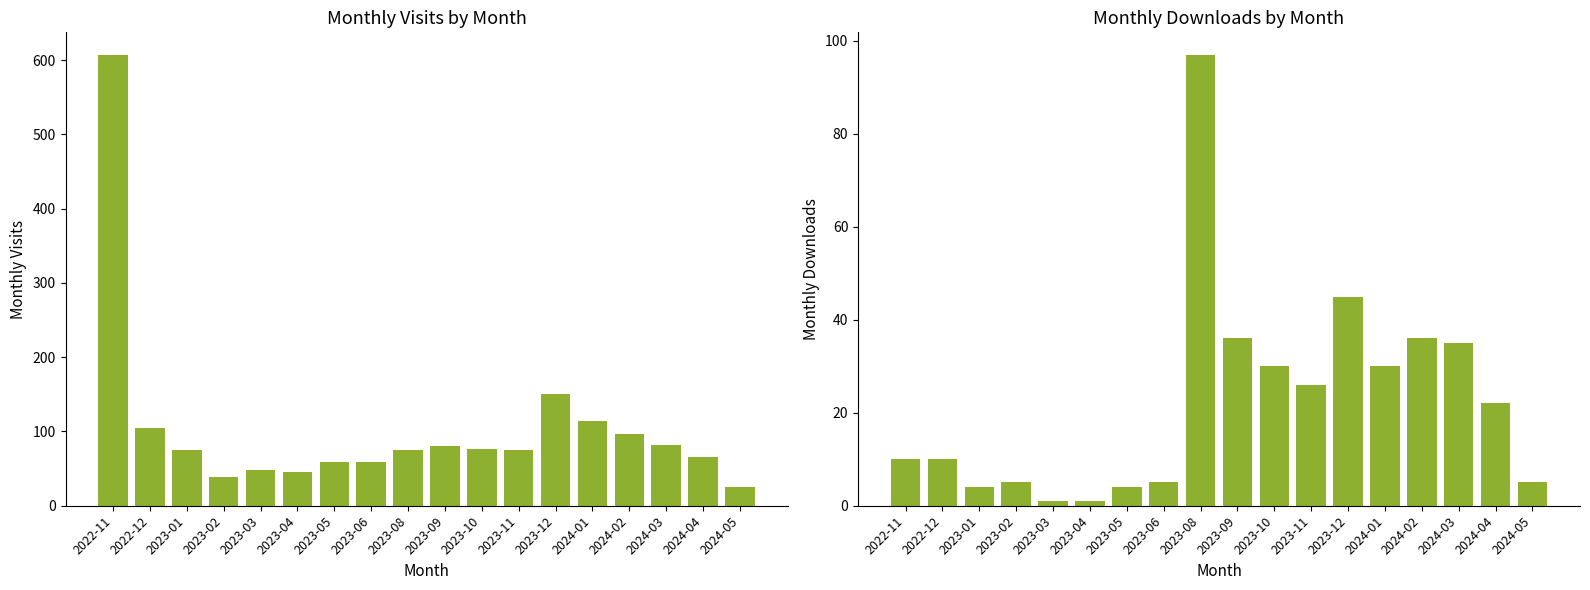

At which category is the sum across all series the highest?

2022-11